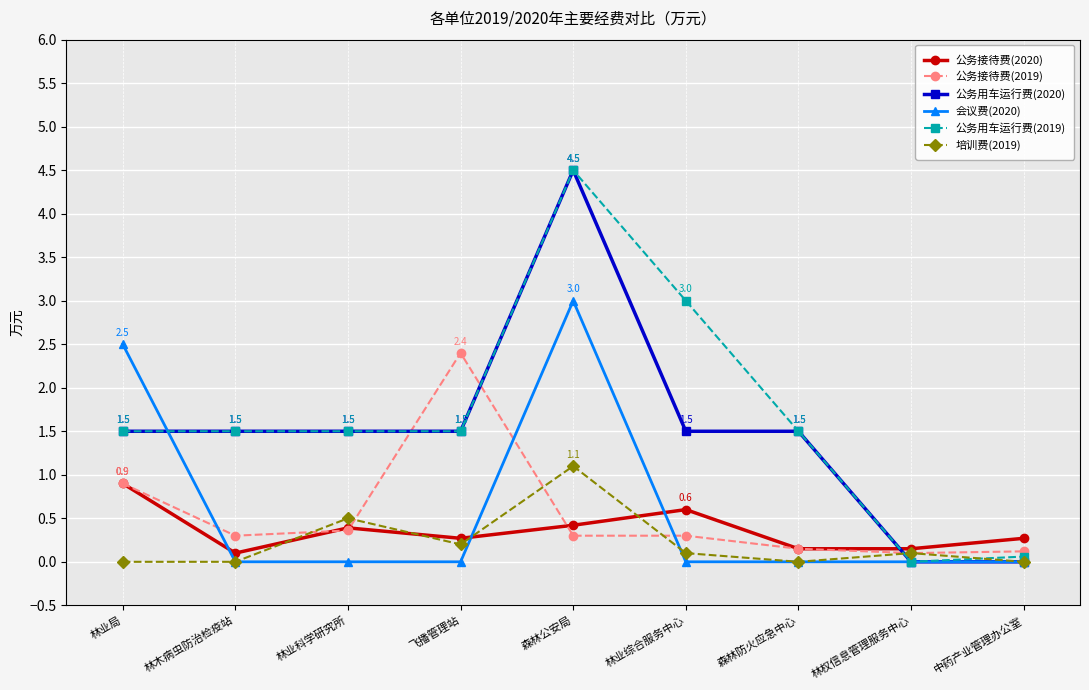

Where is 公务接待费(2019) nearest to the value 1?

林业局